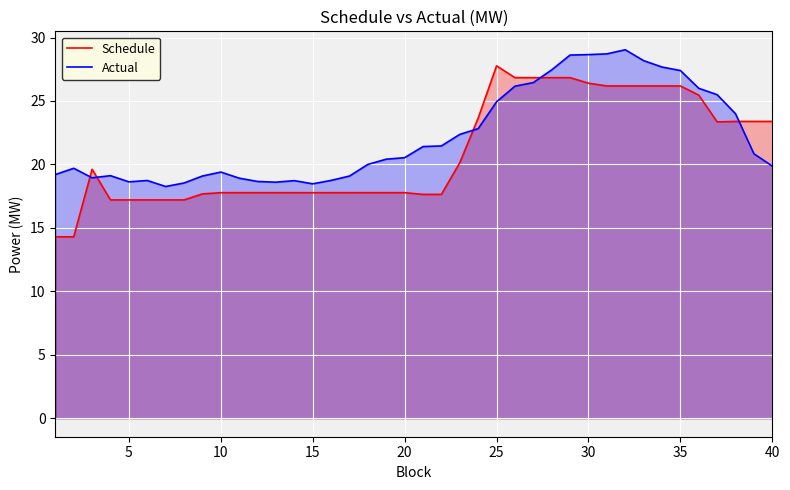

The Schedule series shows 4.7 at 30. True or false?

False